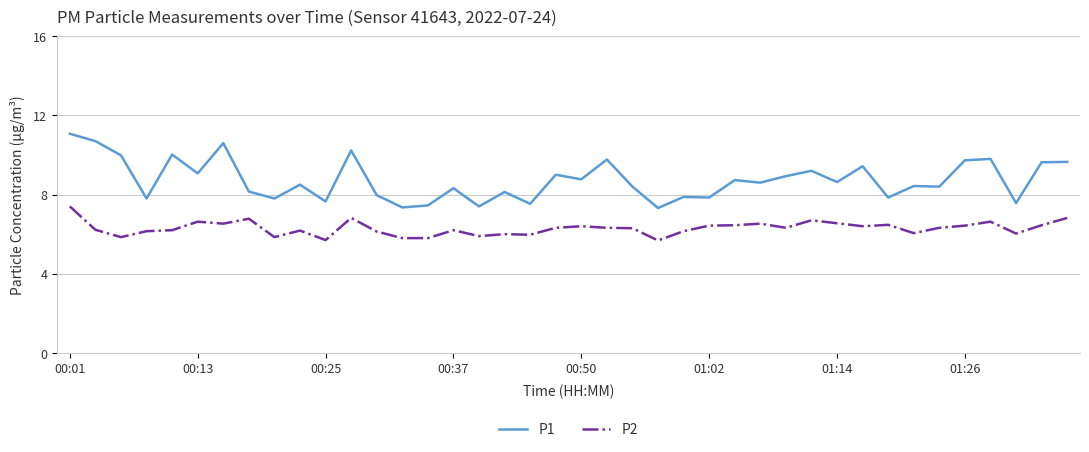

What is the difference between the maximum and minimum values in the P2 series?

1.7